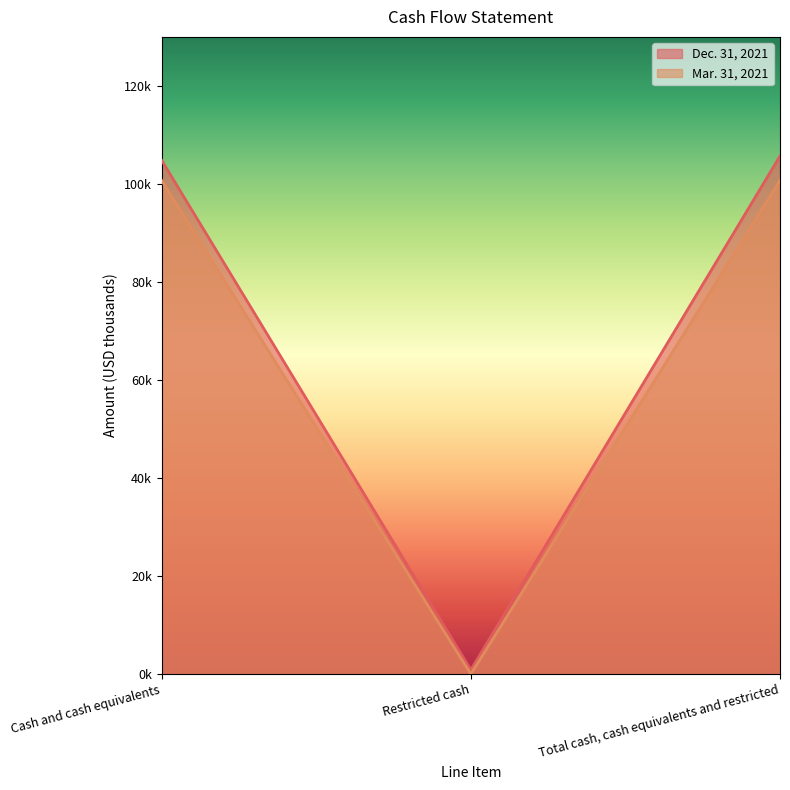

What is the spread (max minus min) of values at Restricted cash?

861